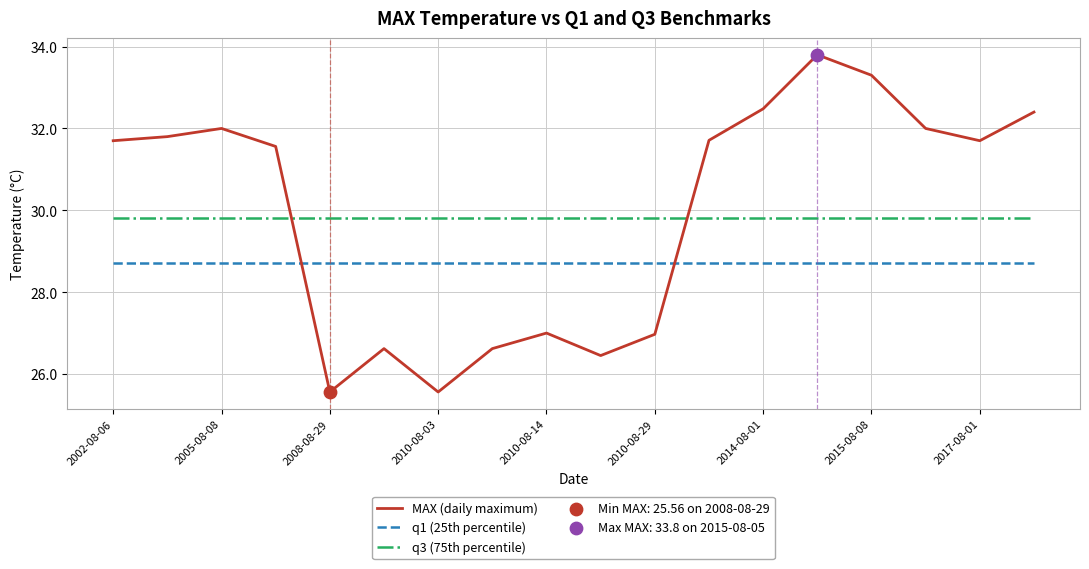

Rank the series by their maximum value, from highest to lowest.

MAX (daily maximum), q3 (75th percentile), q1 (25th percentile)